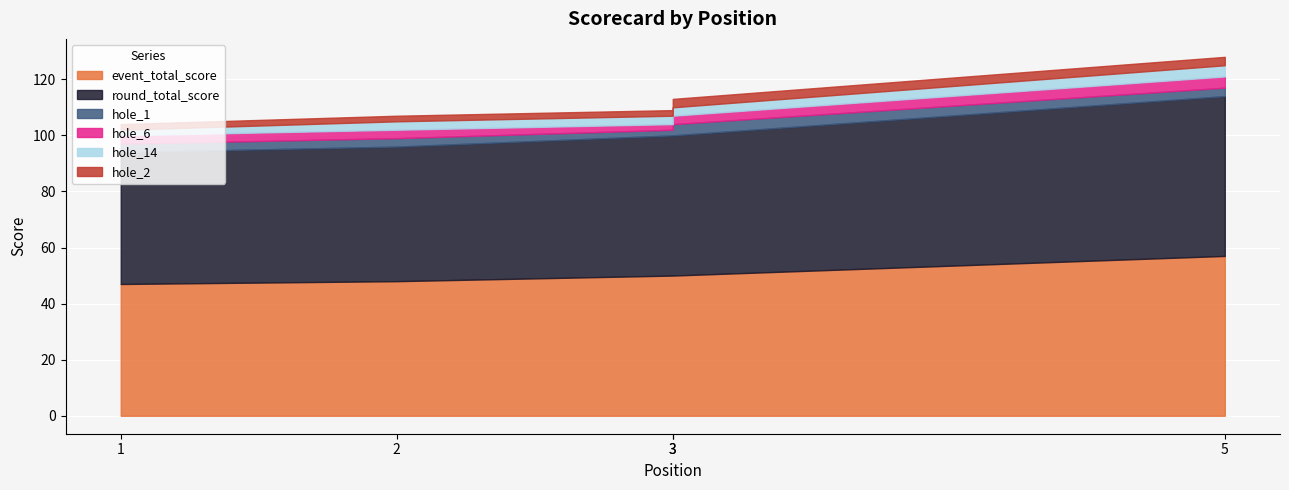

At which label does hole_1 reach its minimum?

3